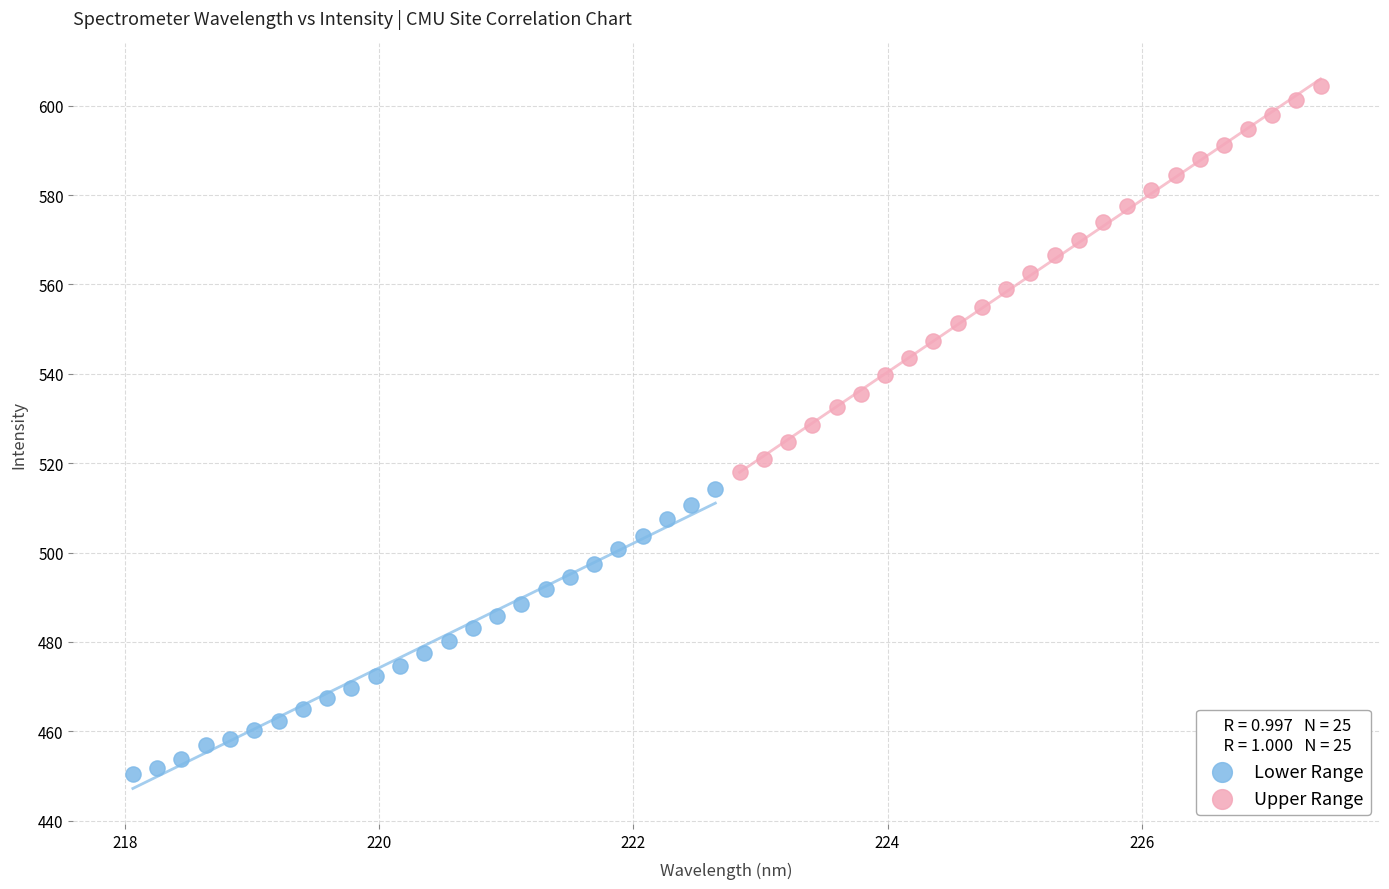

Which series contains the lowest Y value?

Lower Range